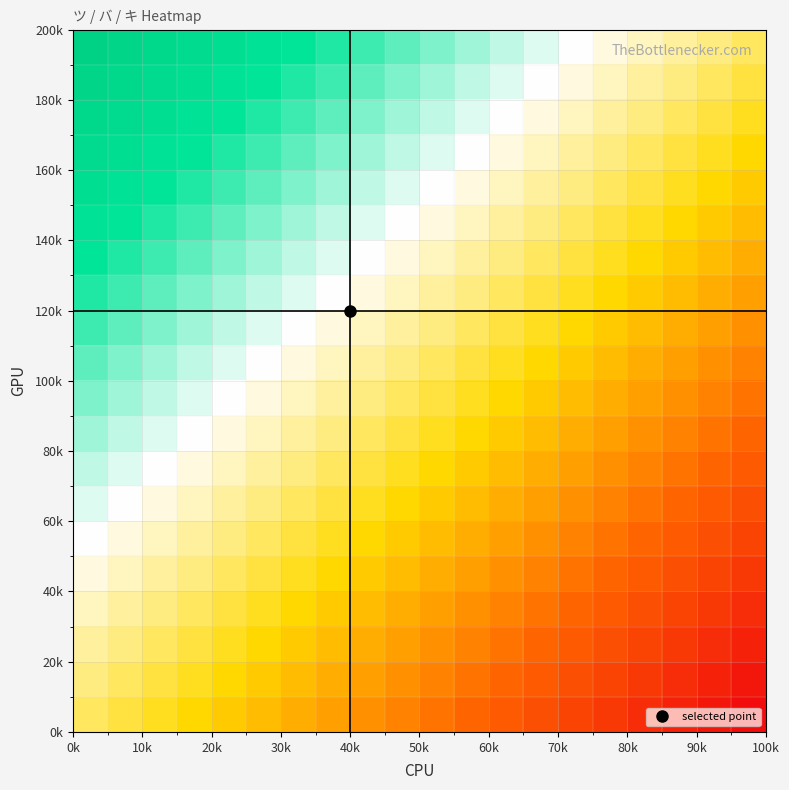

How many data points does each series have?

20